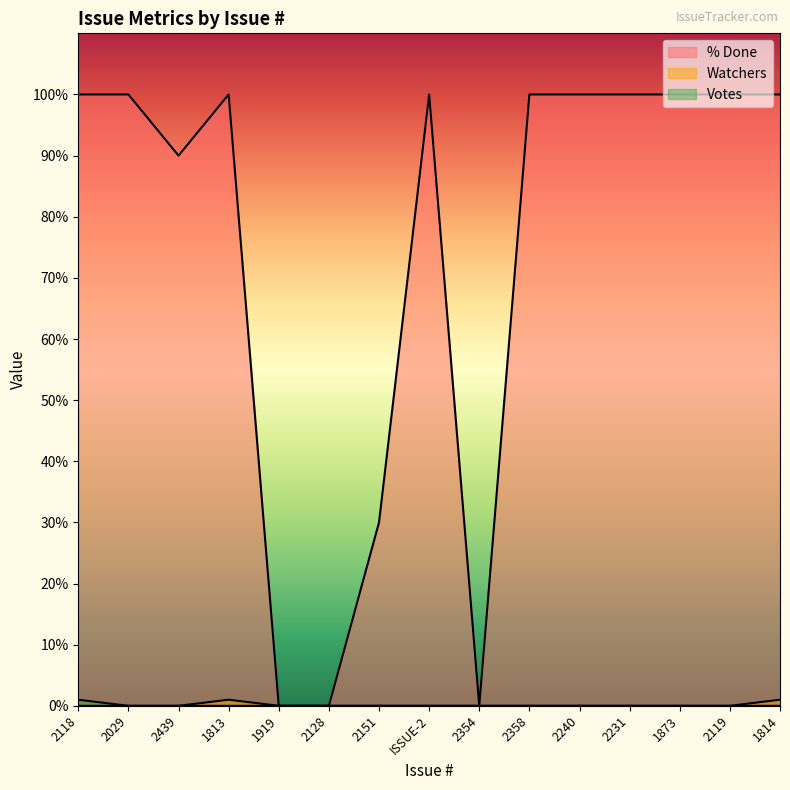

Does the chart have visible grid lines?

No